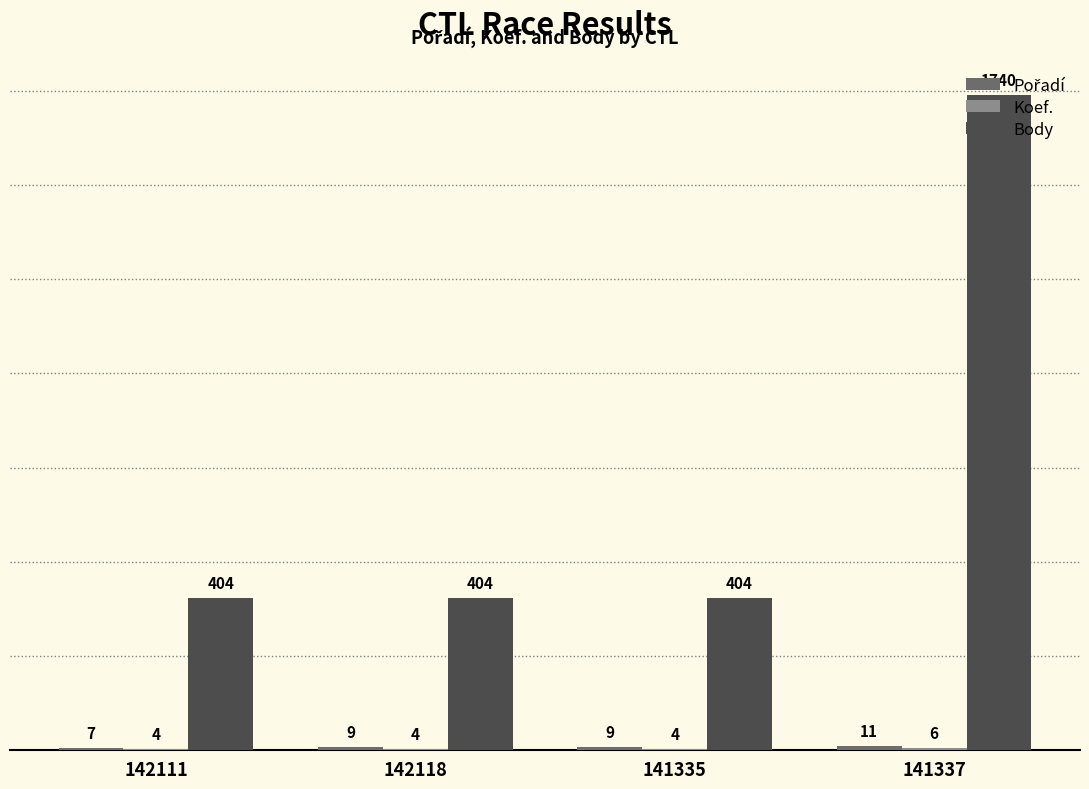

Which series changed the most between 142118 and 141337?

Body